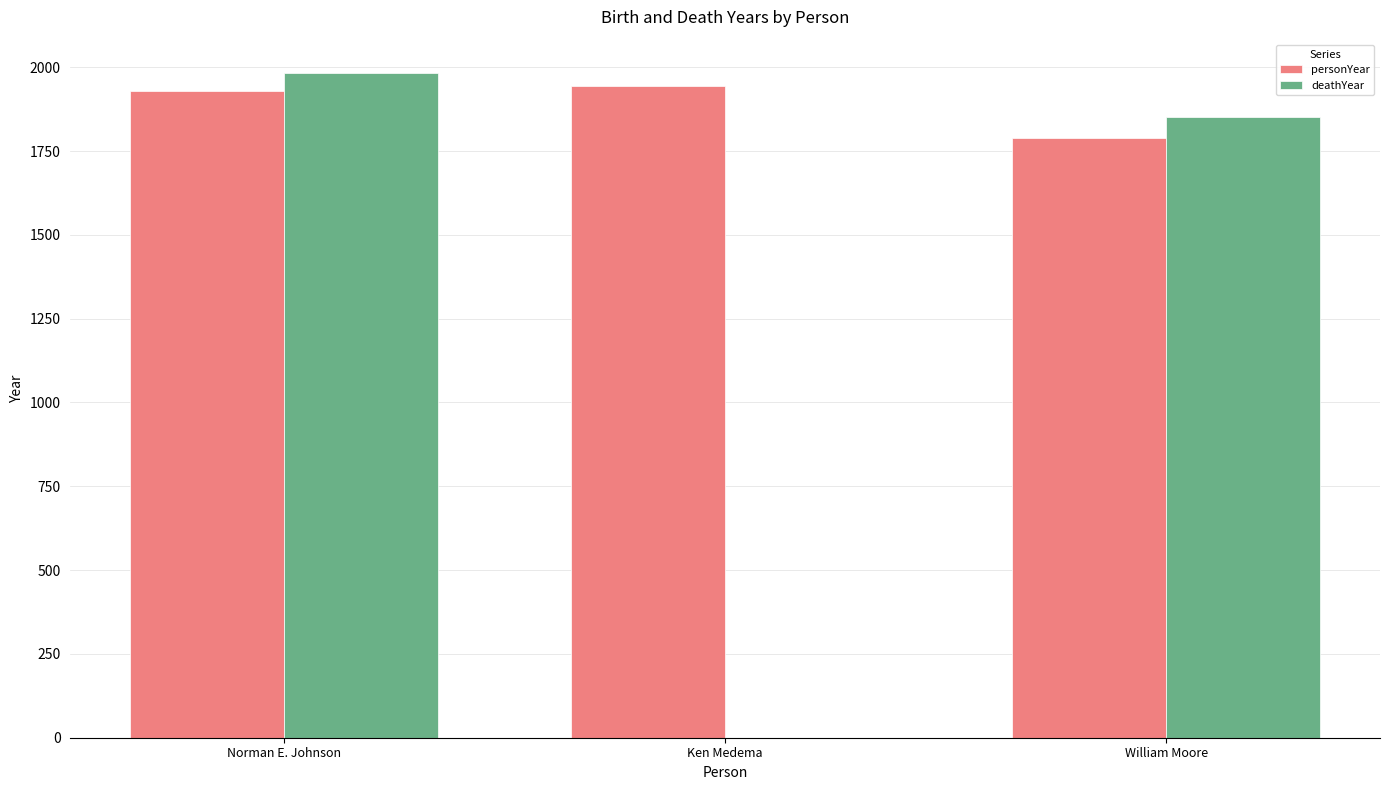

What is the maximum value shown in the chart?

1983